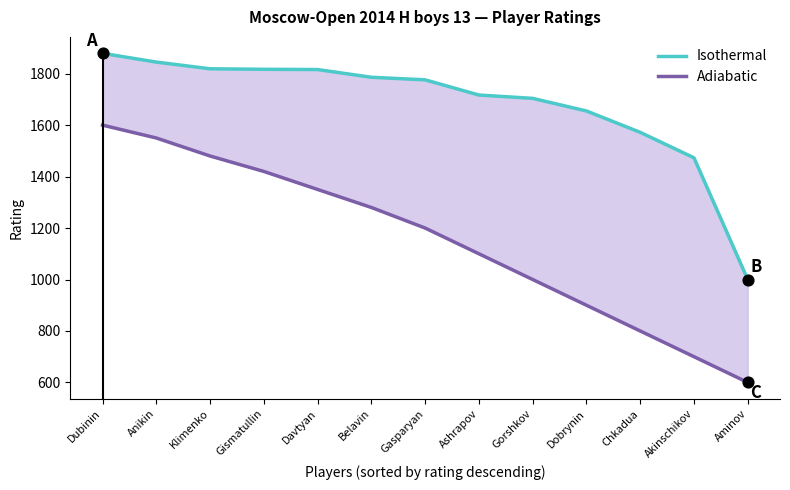

At how many categories does at least one series exceed 1667?

9